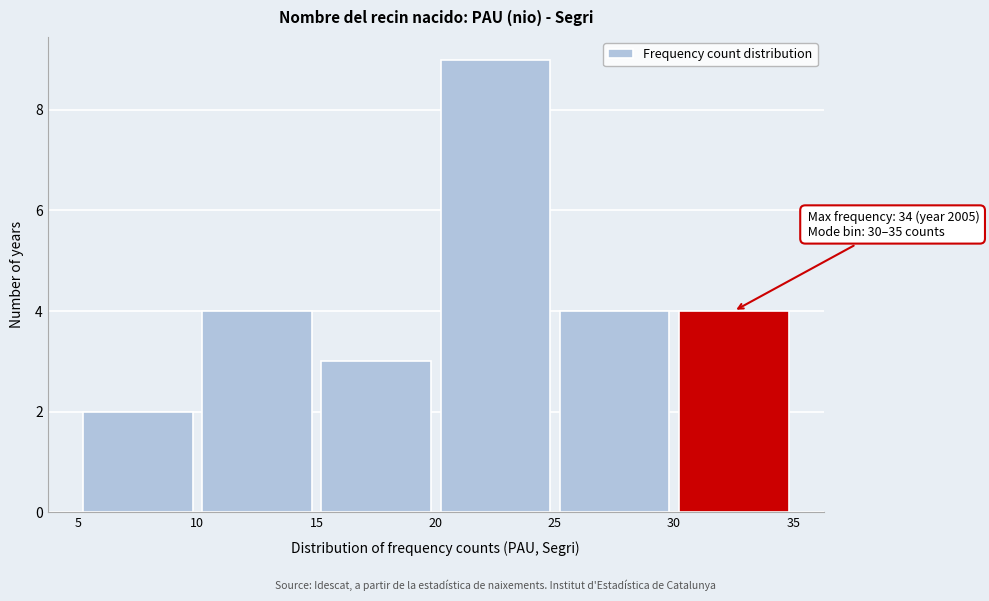

Over which range of the x-axis is the bar tallest?

20 to 25